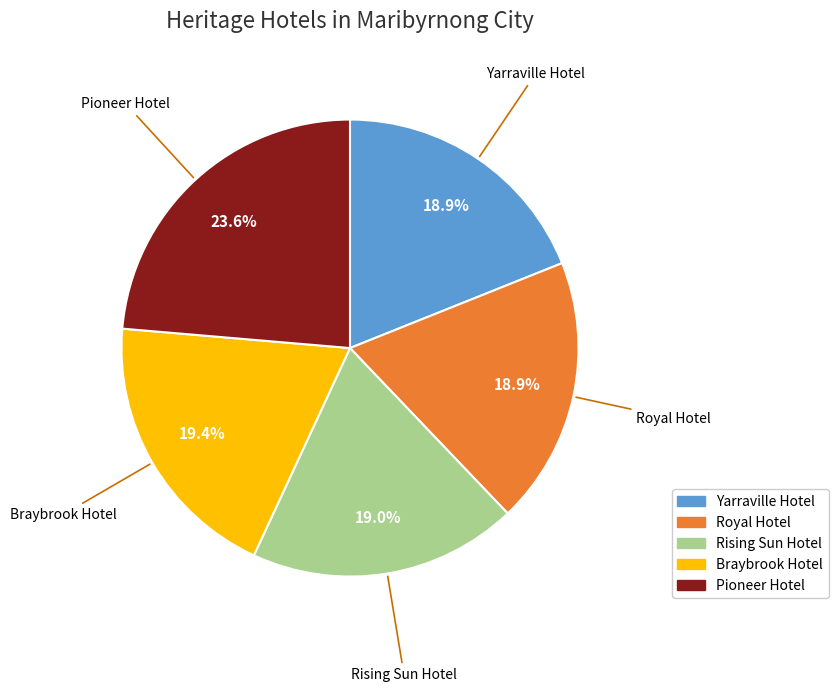

To the nearest percent, what percentage of the pie is Rising Sun Hotel?

19%